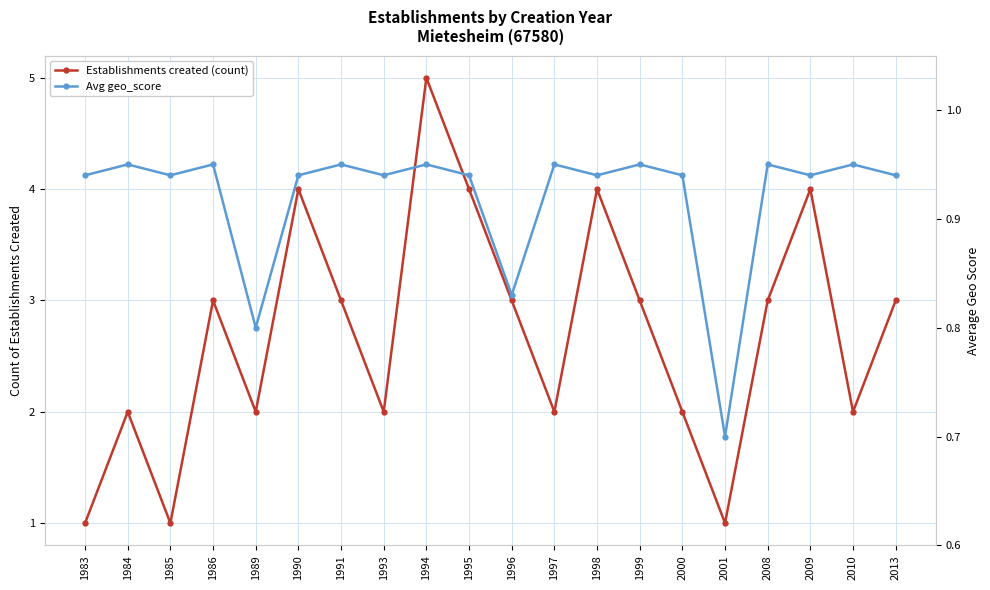

Between 1993 and 1998, which series saw the biggest shift?

Establishments created (count)